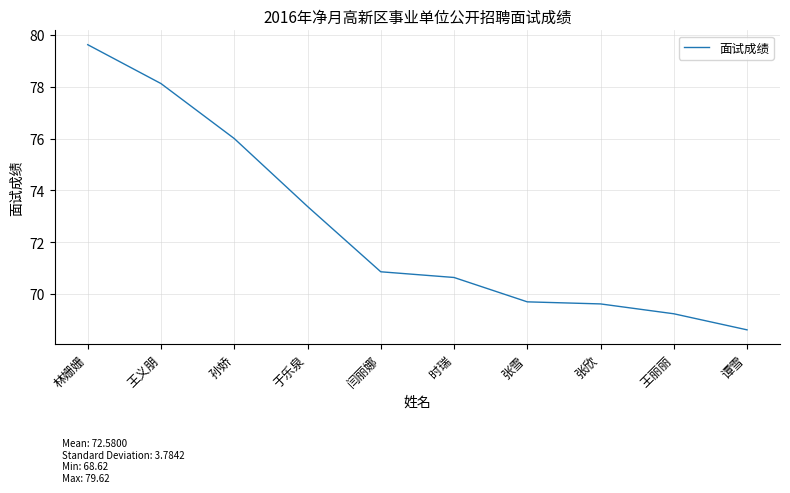

Which has a higher value, 王丽丽 or 孙娇?

孙娇